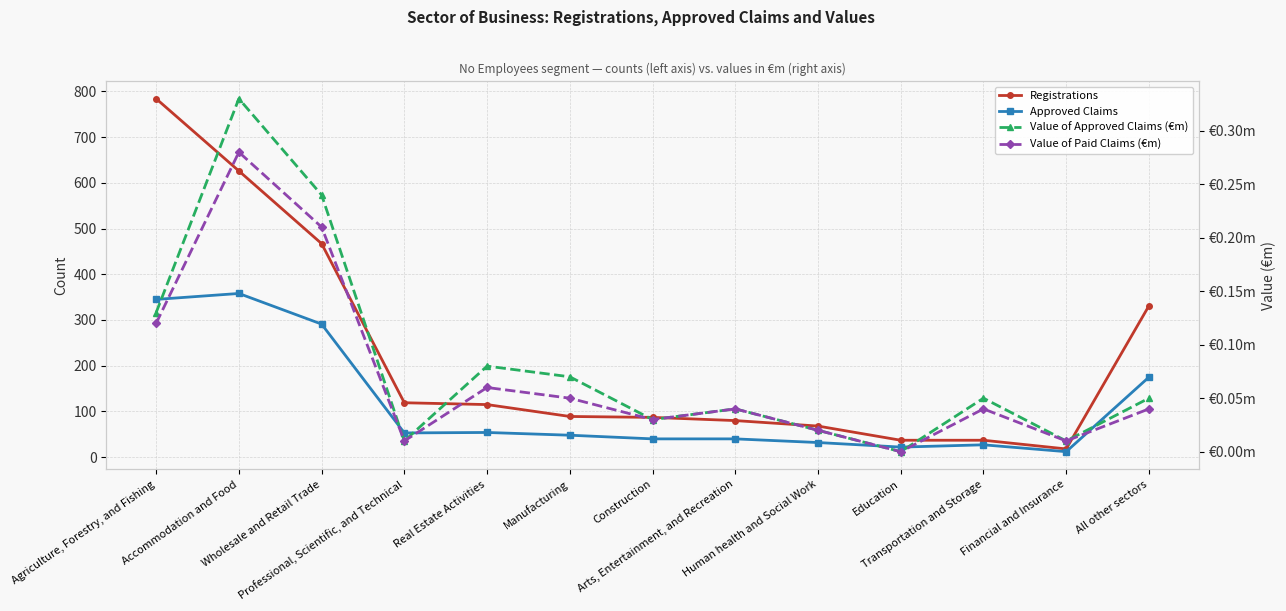

What is the difference between the maximum and minimum values in the Value of Paid Claims (€m) series?

0.3